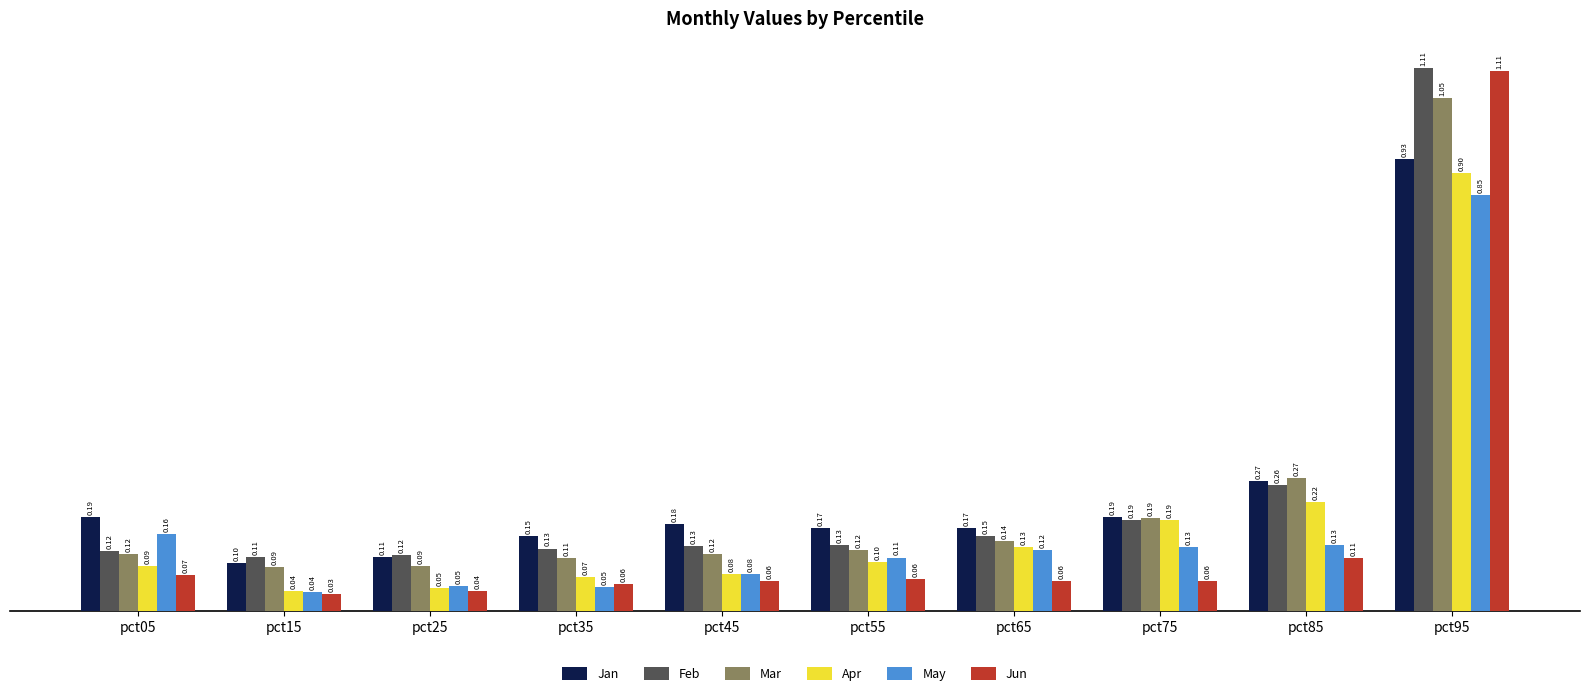

List the labels in order of Apr value, largest first.

pct95, pct85, pct75, pct65, pct55, pct05, pct45, pct35, pct25, pct15